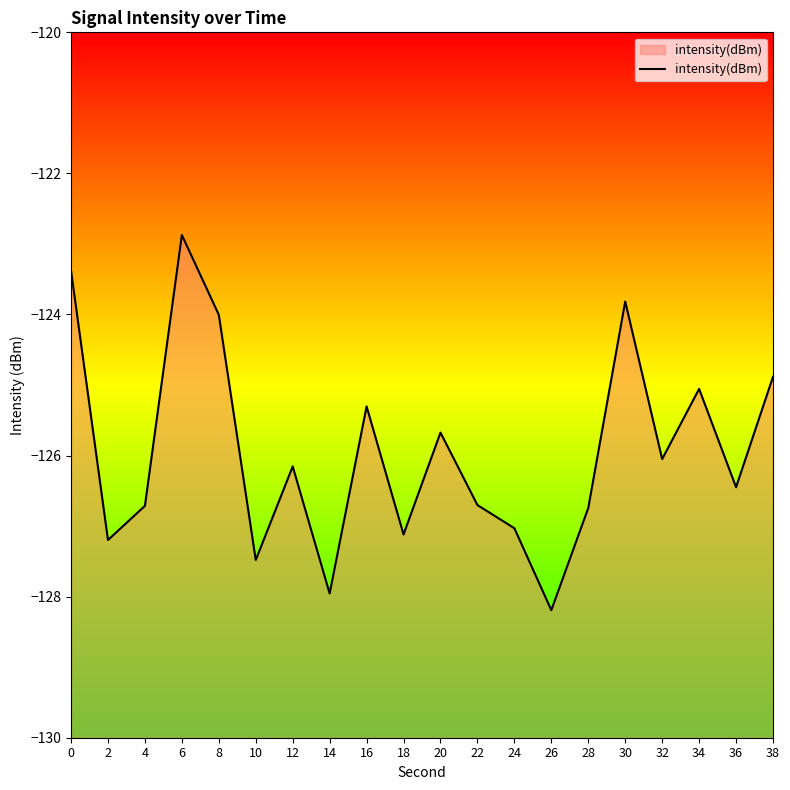

What is the difference between the second highest and minimum values?

4.8